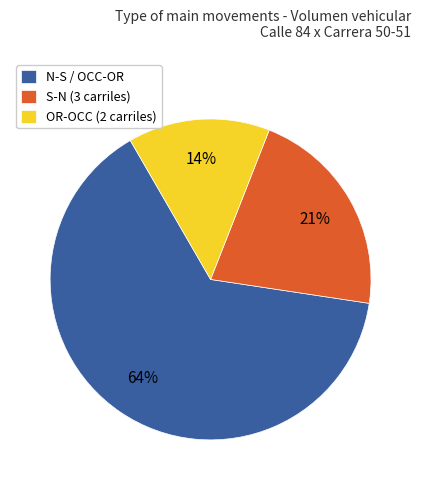

Is it true that S-N (3 carriles) is 21% of the pie?

True